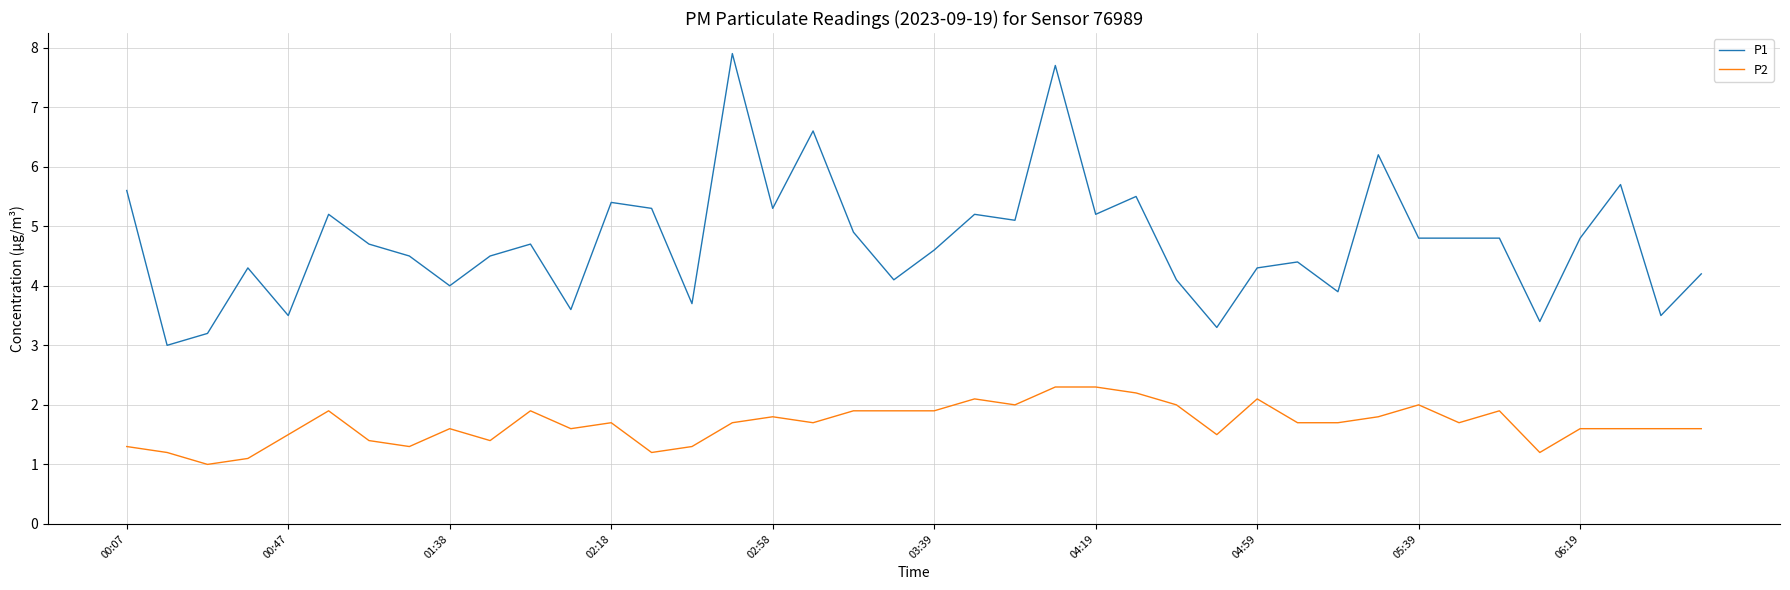

What is the highest value of the P1 series?

7.9